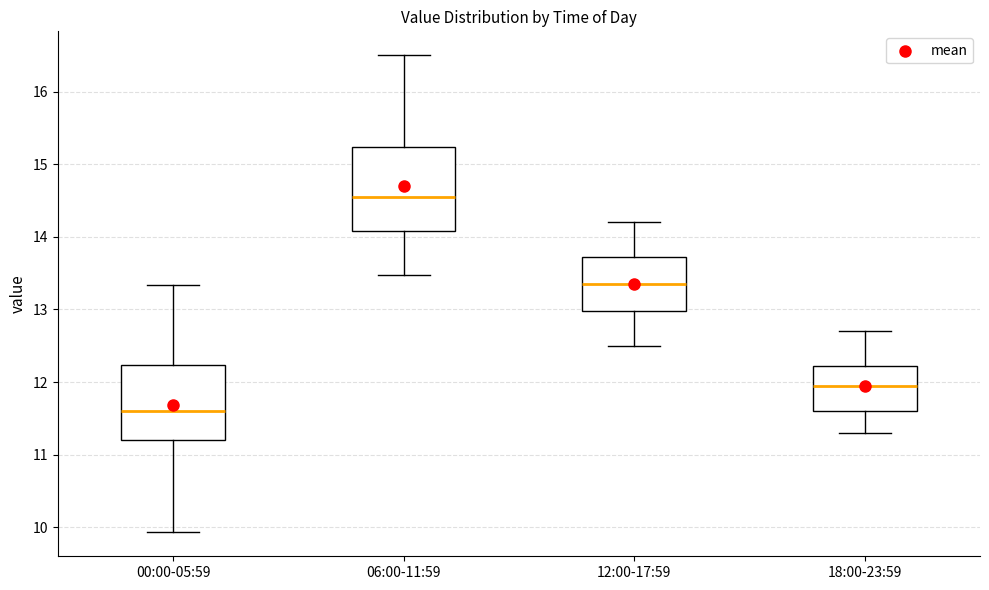

Where does the median line of the box for 12:00-17:59 sit on the y-axis? The values are not printed on the chart, so give them approximately, as read against the axis.

13.4